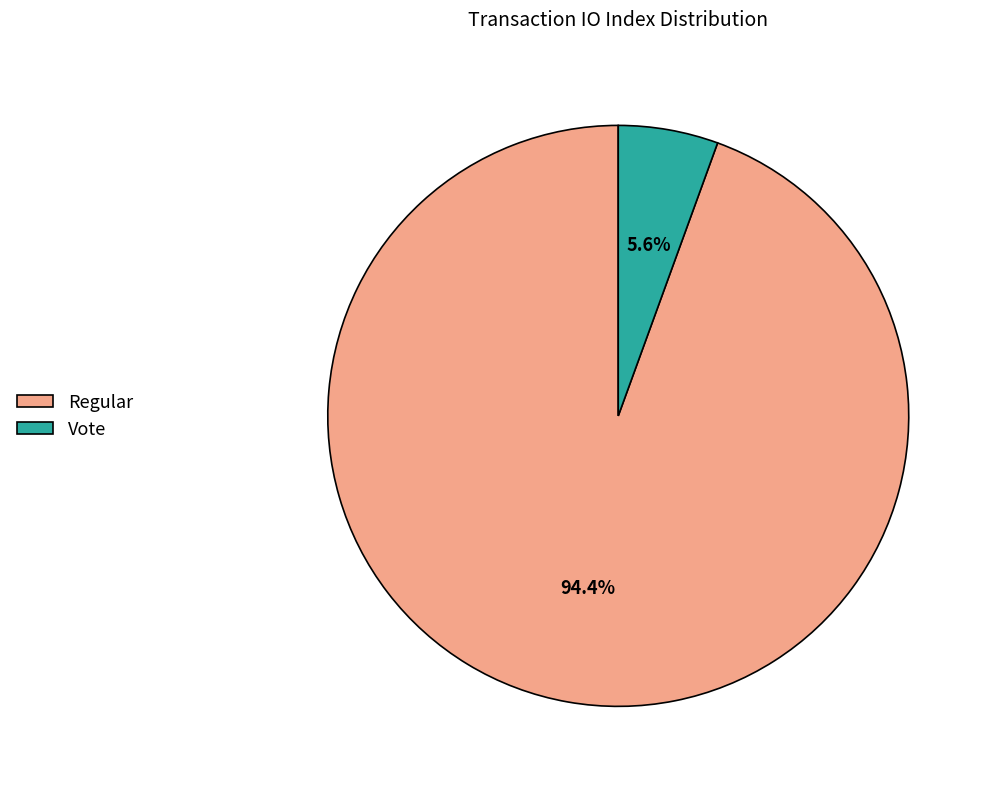

Which has a higher value, Regular or Vote?

Regular